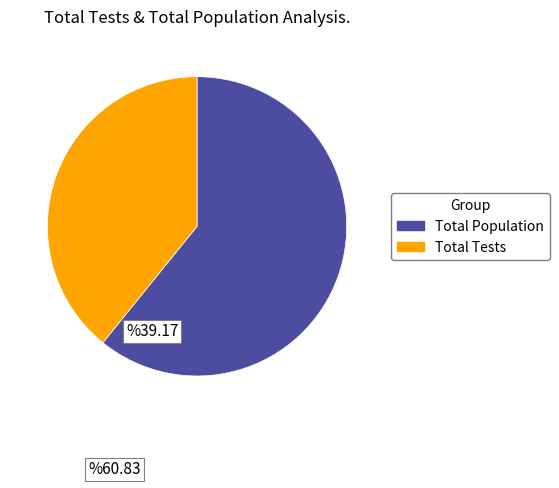

Is there any slice that represents more than half of the pie?

Yes